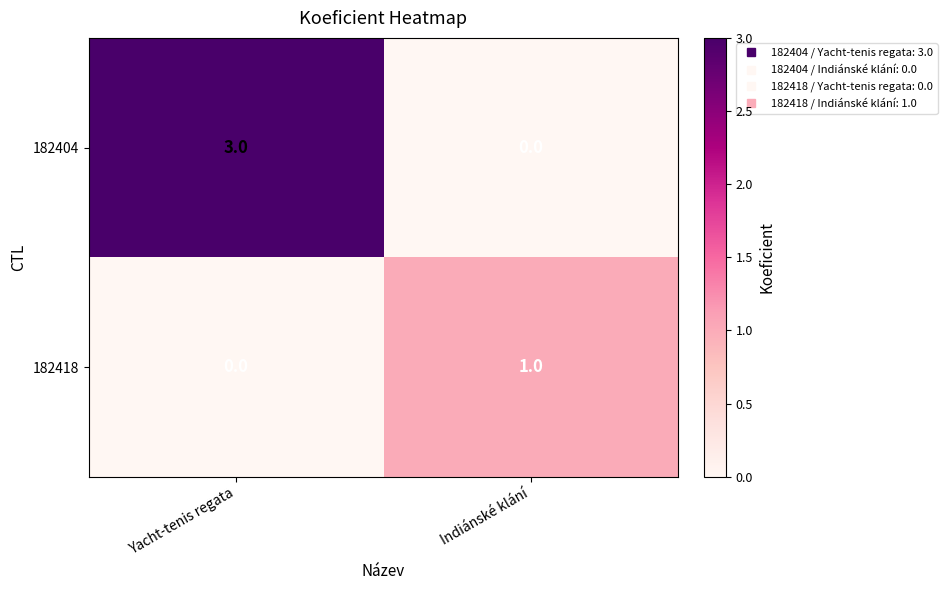

Where is 182418 nearest to the value 0?

Yacht-tenis regata